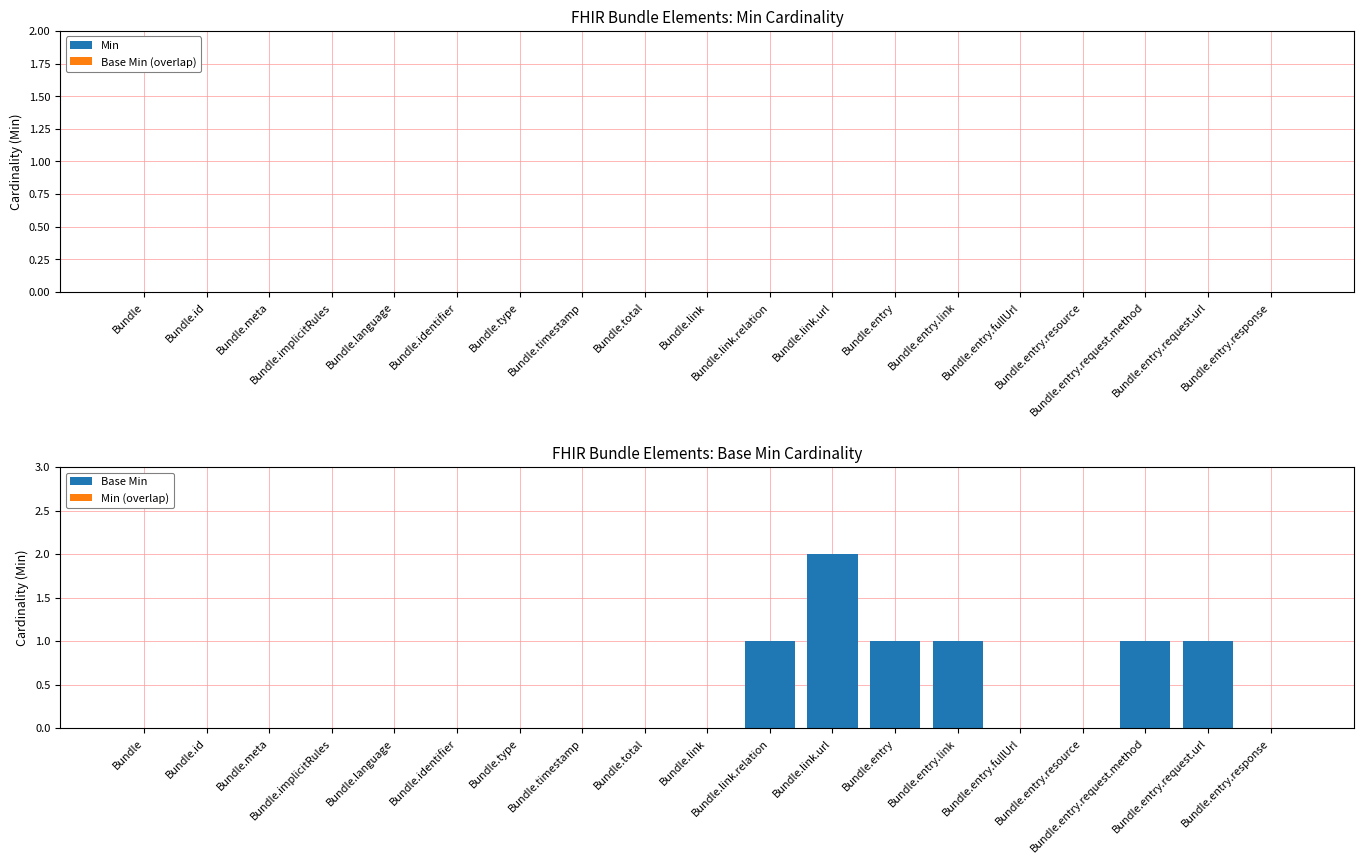

What is the sum of all values?

7